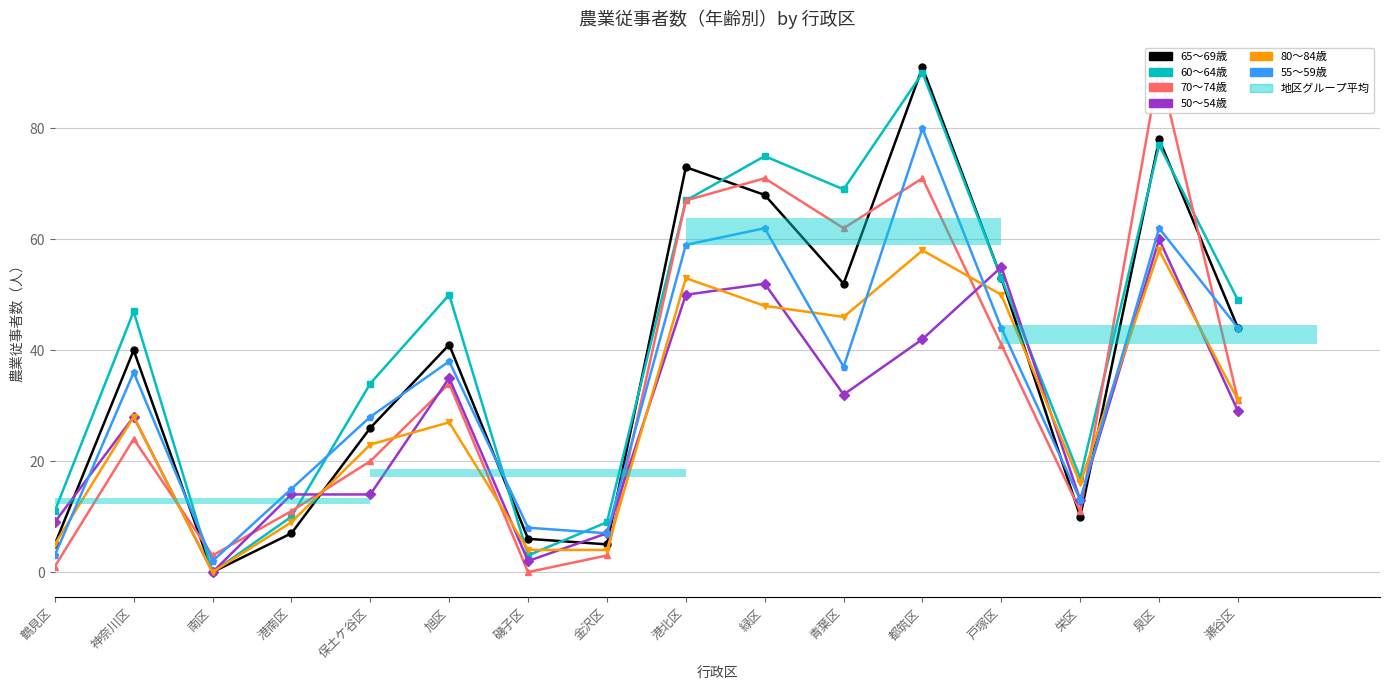

Rank the categories by 70～74歳 value from highest to lowest.

泉区, 緑区, 都筑区, 港北区, 青葉区, 戸塚区, 旭区, 瀬谷区, 神奈川区, 保土ケ谷区, 港南区, 栄区, 南区, 金沢区, 鶴見区, 磯子区